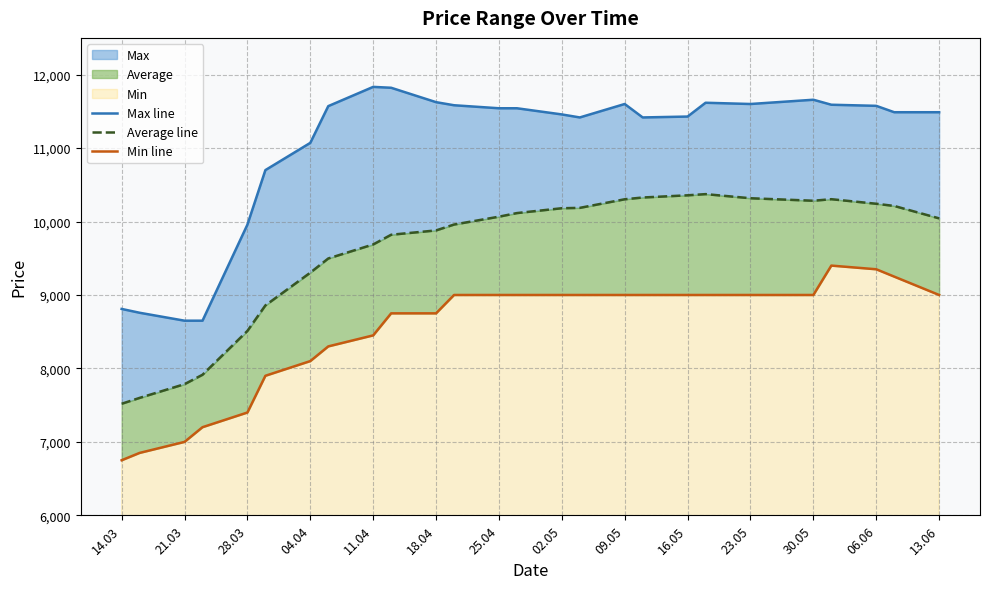

What is the difference between the maximum and second lowest values in the Min line series?

2550